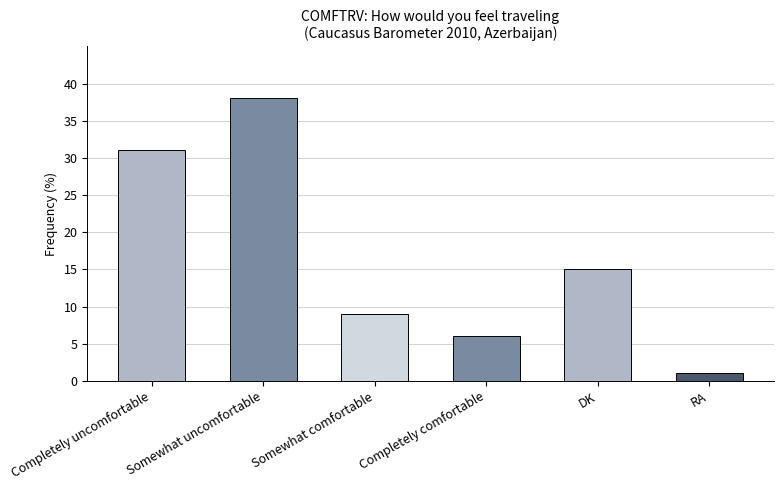

What is the approximate value at Completely uncomfortable?

31